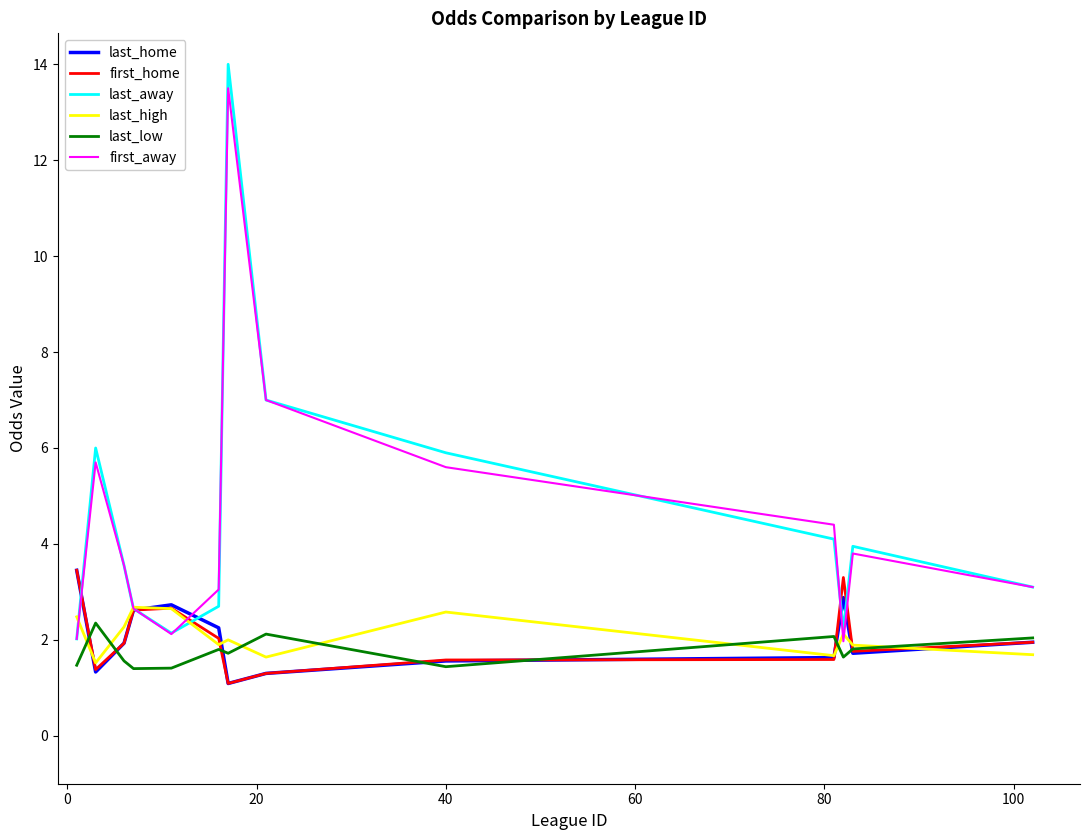

True or false: last_low and last_away intersect in this chart.

False